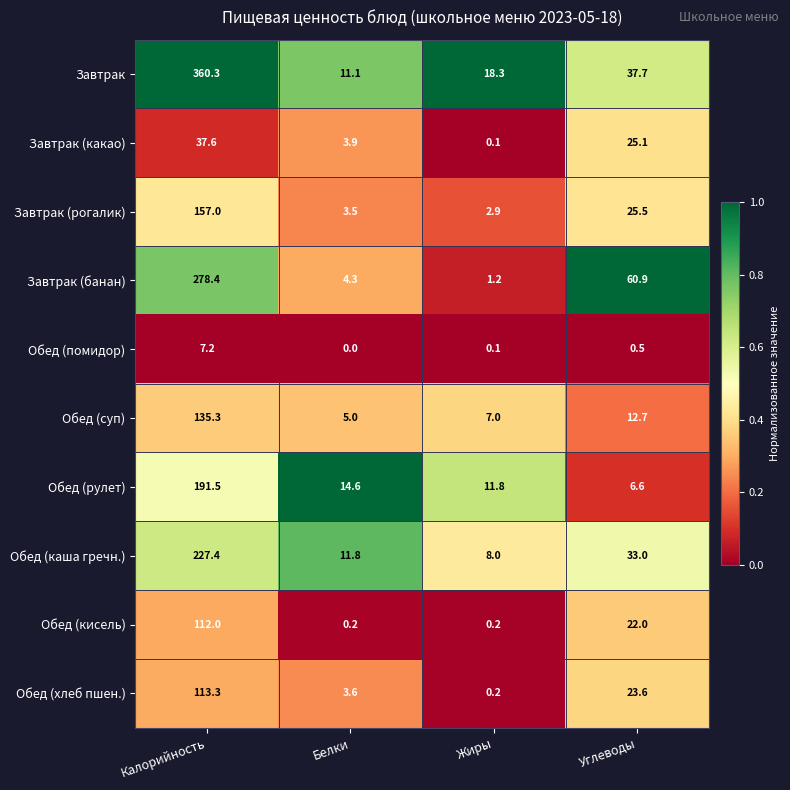

Which series has the widest spread of values?

Завтрак